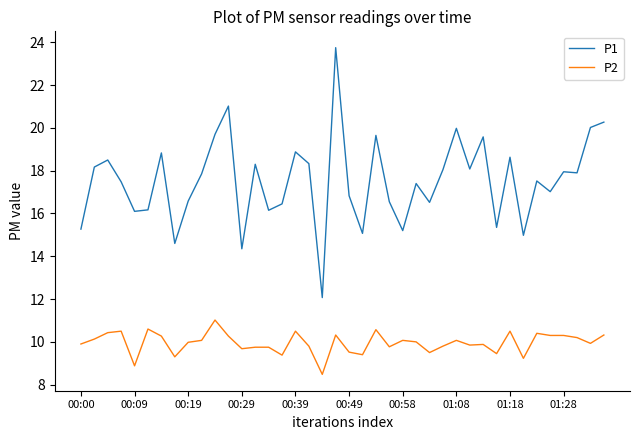

What is the difference between the maximum and second lowest values in the P1 series?

9.4